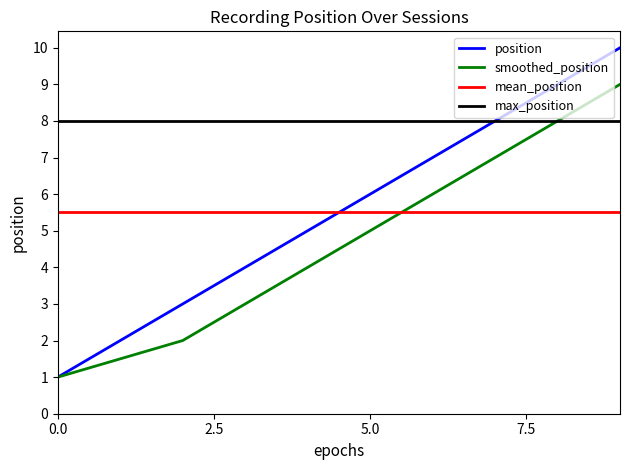

The position series shows 1.4 at 0.0. True or false?

False